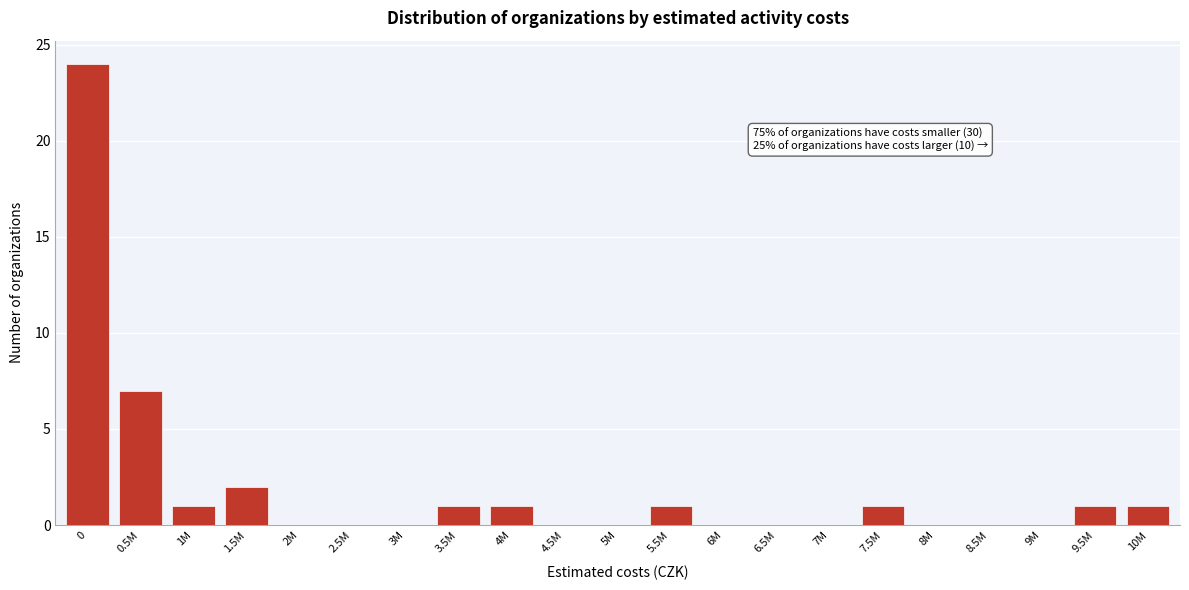

Reading left to right, transcribe all the data shown in this chart.

0=24	0.5M=7	1M=1	1.5M=2	2M=0	2.5M=0	3M=0	3.5M=1	4M=1	4.5M=0	5M=0	5.5M=1	6M=0	6.5M=0	7M=0	7.5M=1	8M=0	8.5M=0	9M=0	9.5M=1	10M=1